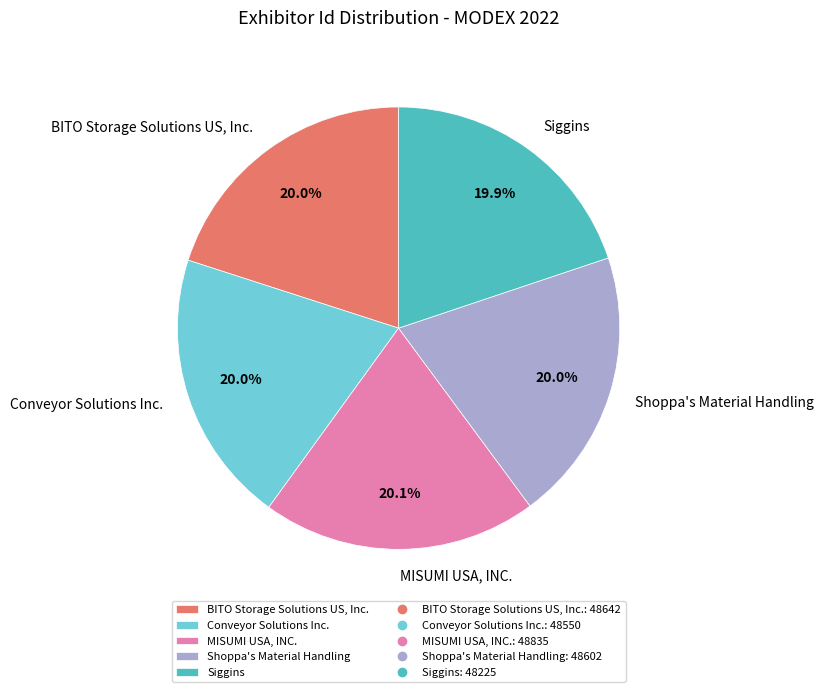

The MISUMI USA, INC. slice represents 30% of the pie. True or false?

False